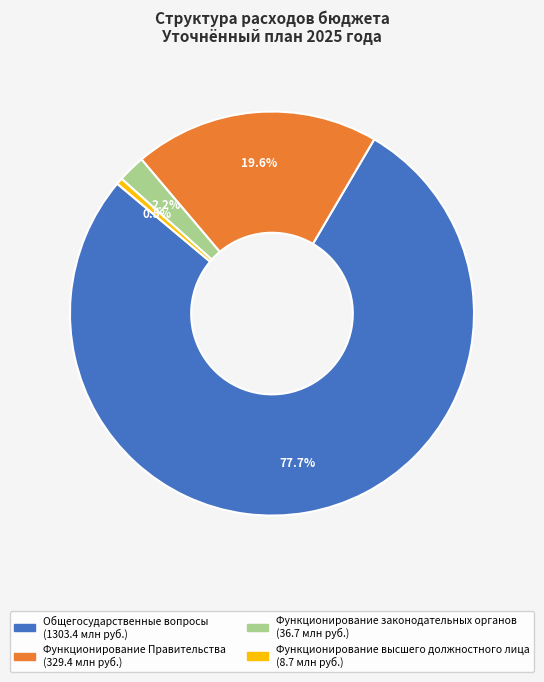

Is Функционирование Правительства the majority of the pie?

No